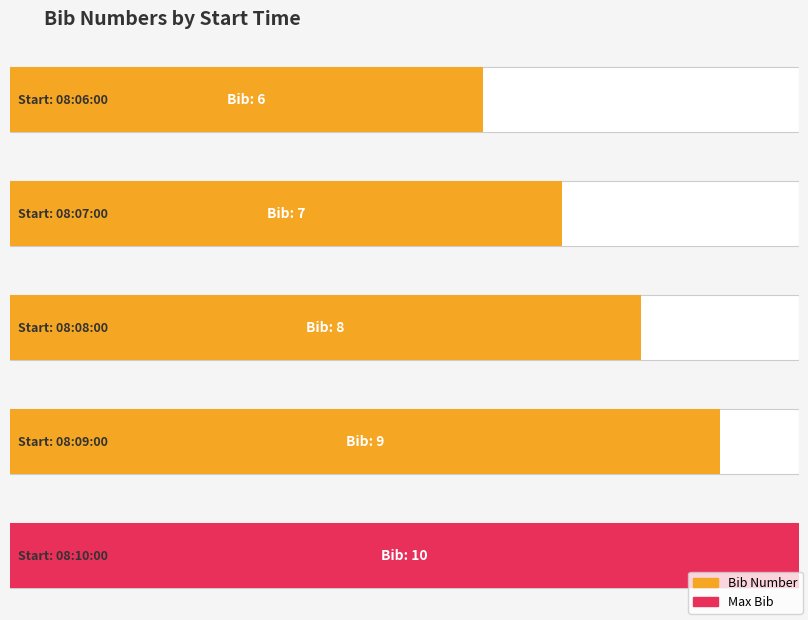

List the labels in order of value, smallest first.

08:06:00, 08:07:00, 08:08:00, 08:09:00, 08:10:00